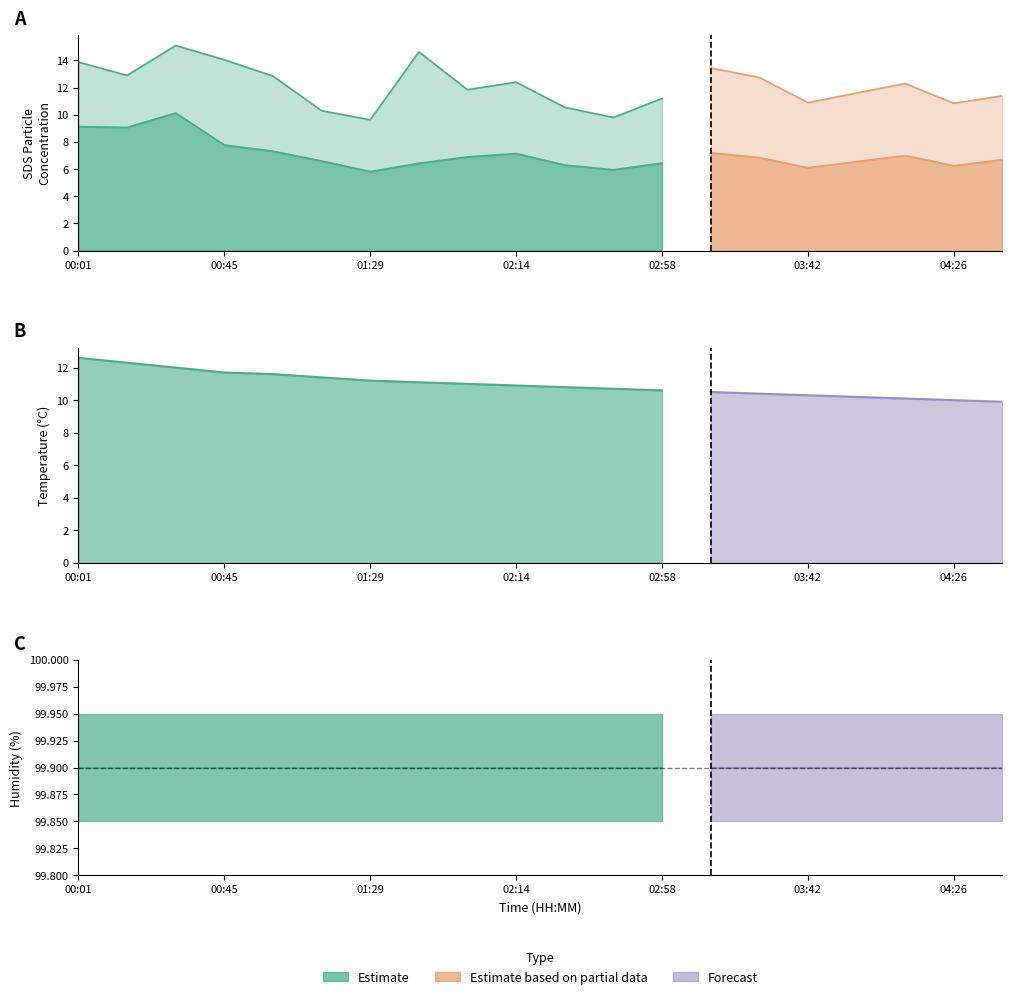

At how many categories does at least one series exceed 96?

20